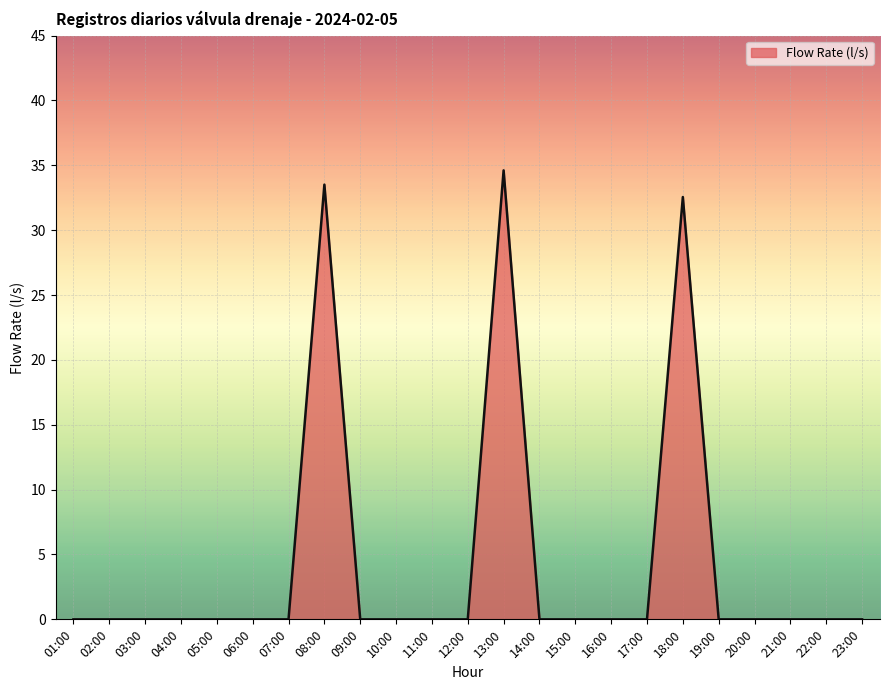

What is the difference between the maximum and minimum values?

34.6